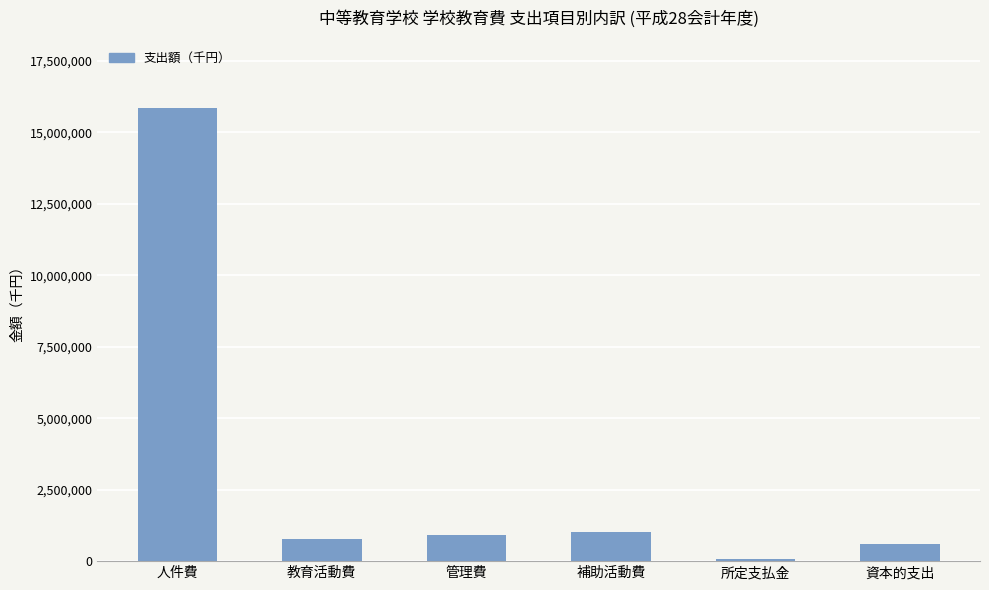

Count the number of categories in the chart.

6